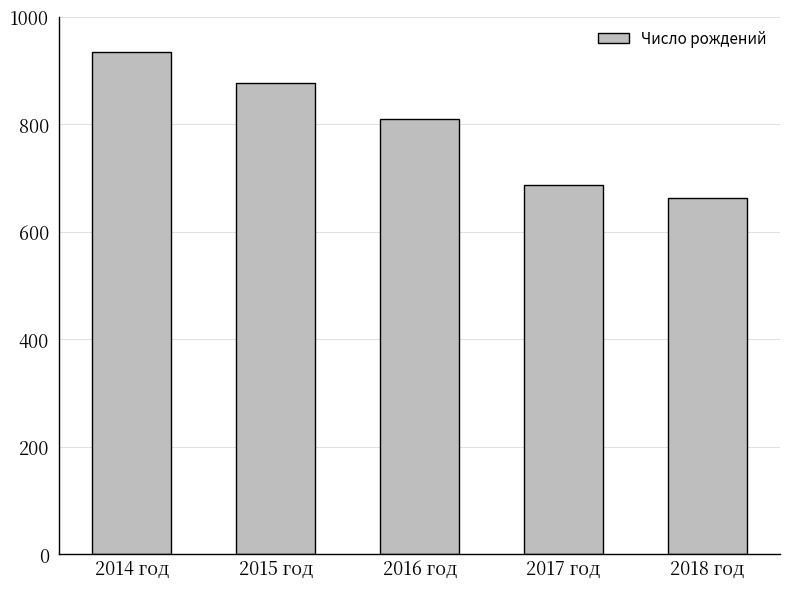

What is the change in value from 2016 год to 2017 год?

-124